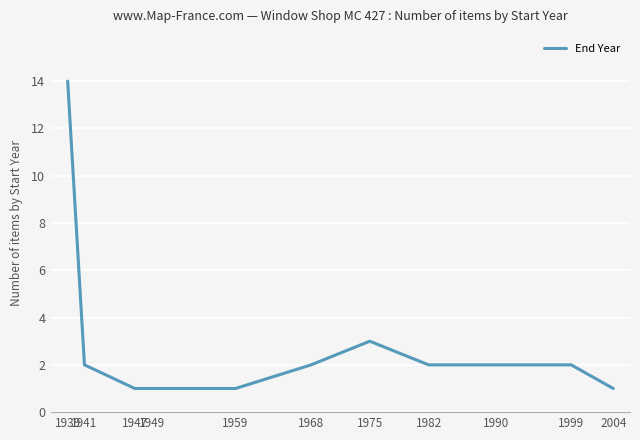

What is the smallest value displayed?

1